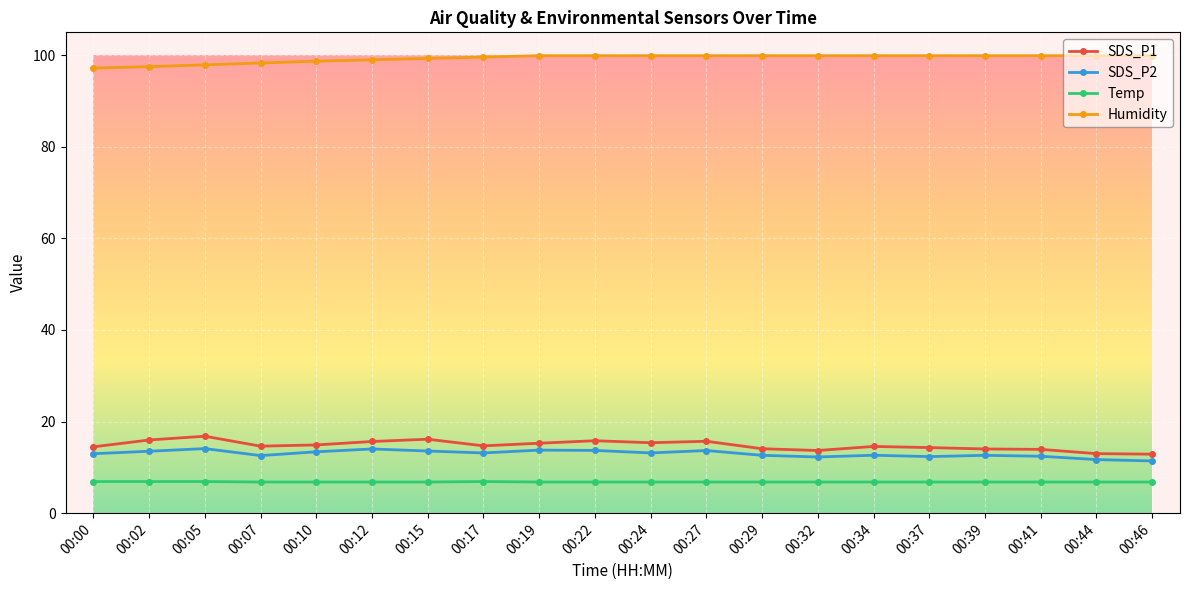

True or false: SDS_P1 and Temp cross at least once.

False